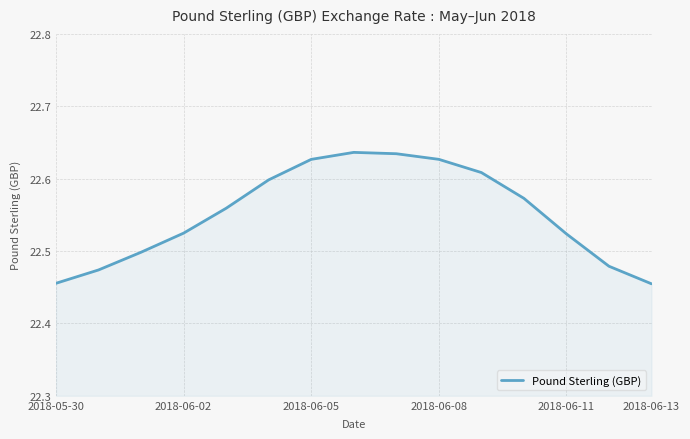

Between 2018-06-02 and 2018-06-13, which is larger?

2018-06-02